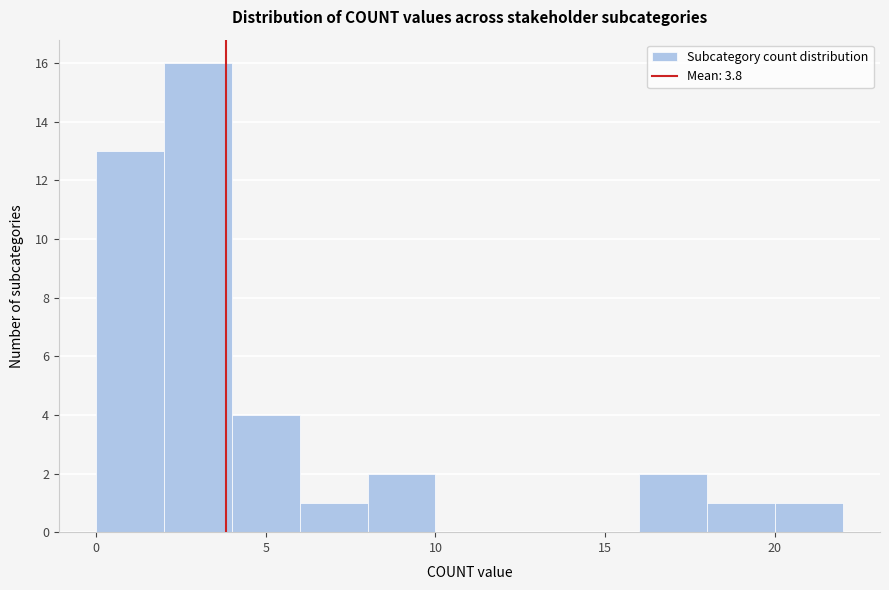

Reading left to right, list every bar in this chart as the range it spans on the x-axis followed by its height. The values are not printed on the chart, so give them approximately, as read against the axis.

0 to 2: 13
2 to 4: 16
4 to 6: 4
6 to 8: 1
8 to 10: 2
10 to 12: 0
12 to 14: 0
14 to 16: 0
16 to 18: 2
18 to 20: 1
20 to 22: 1